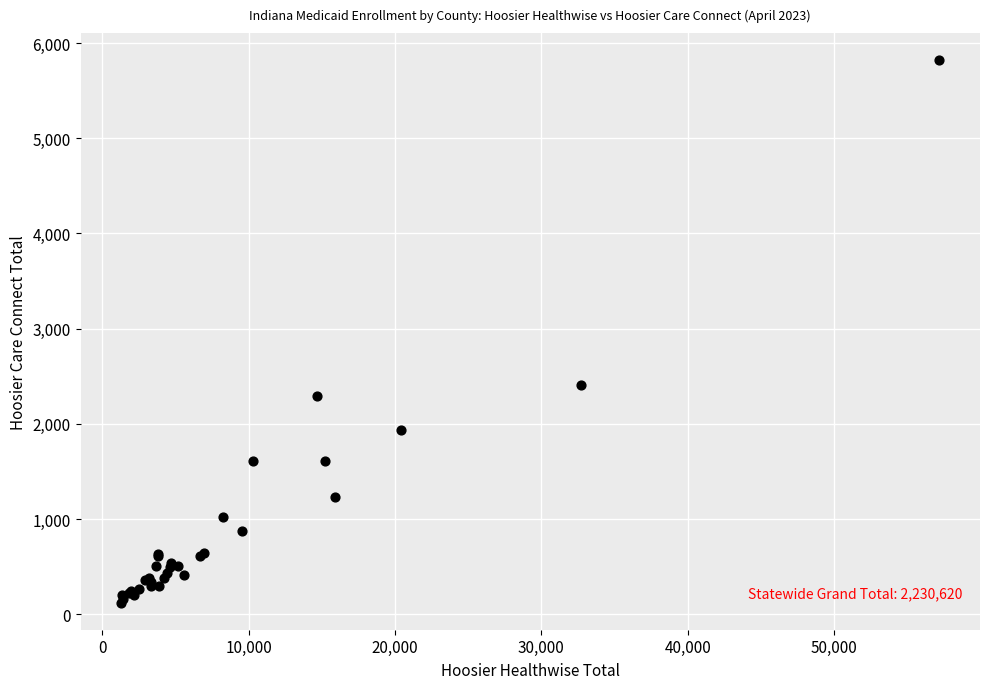

What Y value in the scatter plot is closest to 2971?

2411